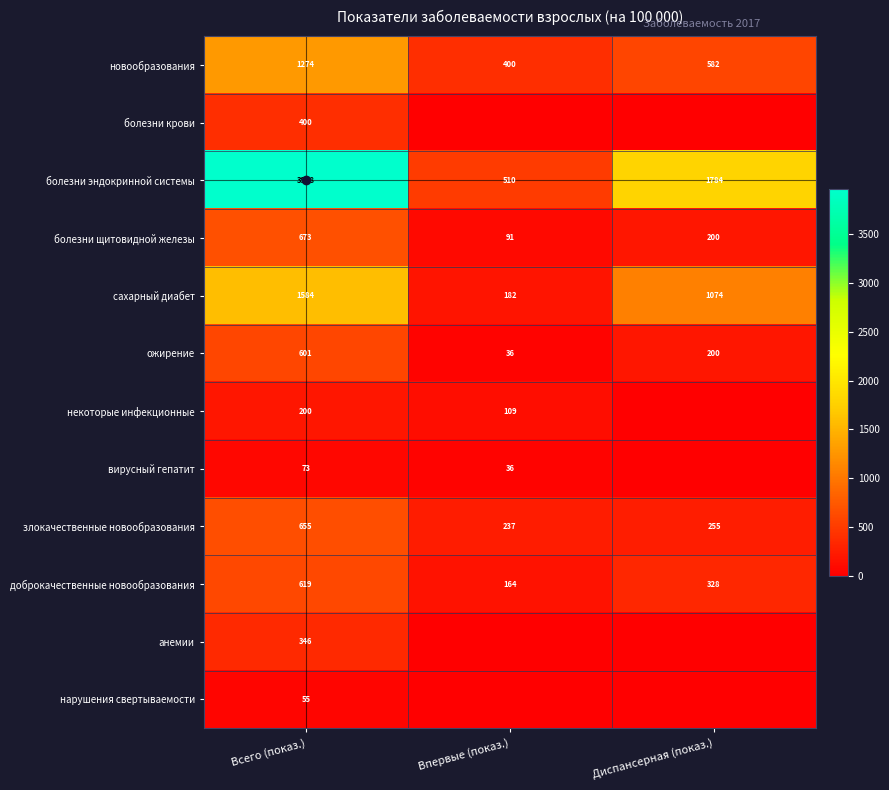

What is the difference between the highest and lowest values at Всего (показ.)?

3913